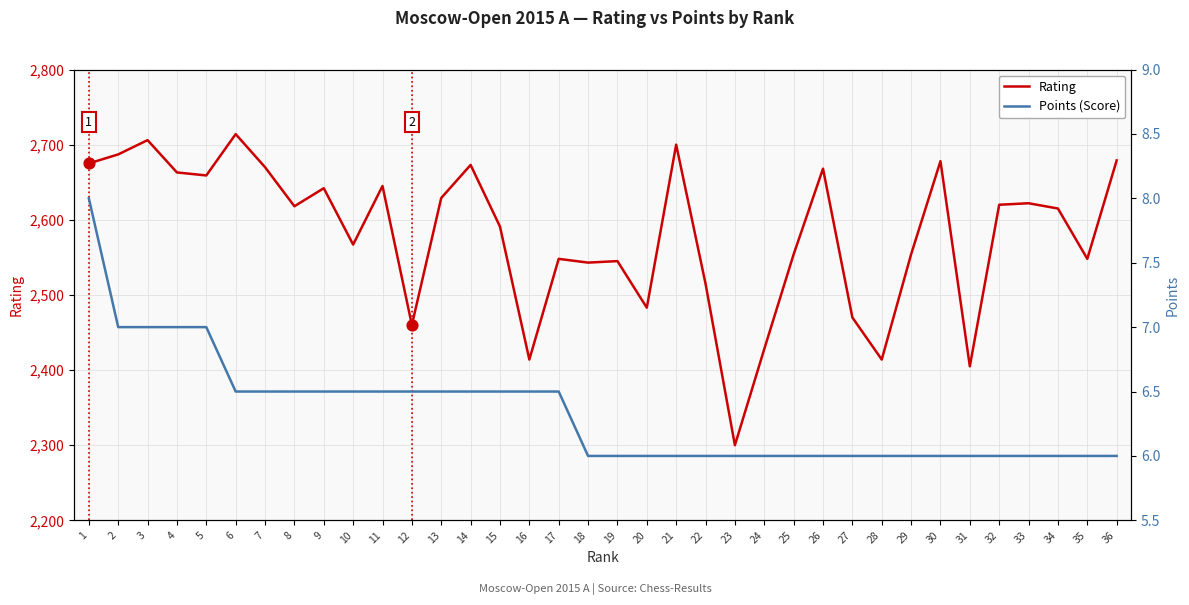

At which category is the sum across all series the highest?

6